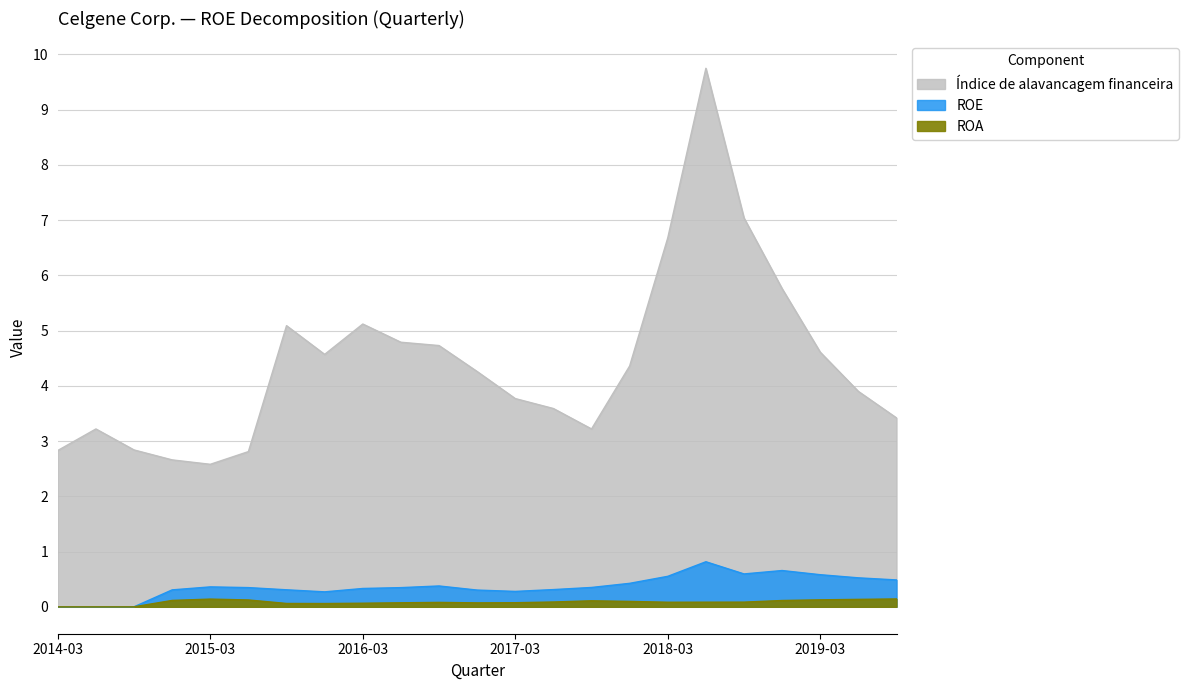

True or false: ROA and Índice de alavancagem financeira intersect in this chart.

False